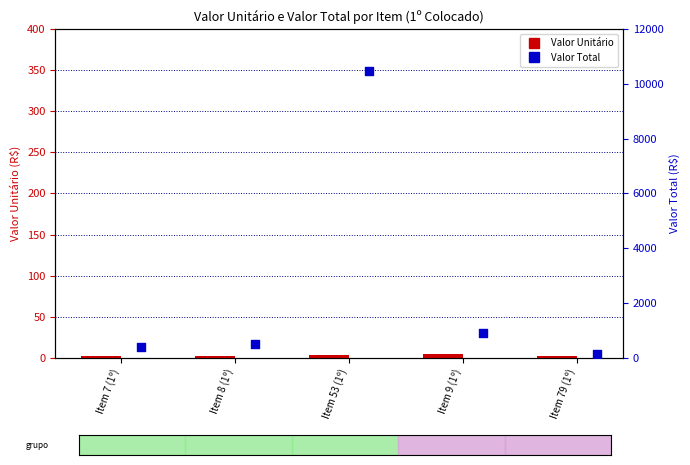

Is the value of Valor Total at Item 53 (1º) greater than the value of Valor Unitário at Item 79 (1º)?

Yes